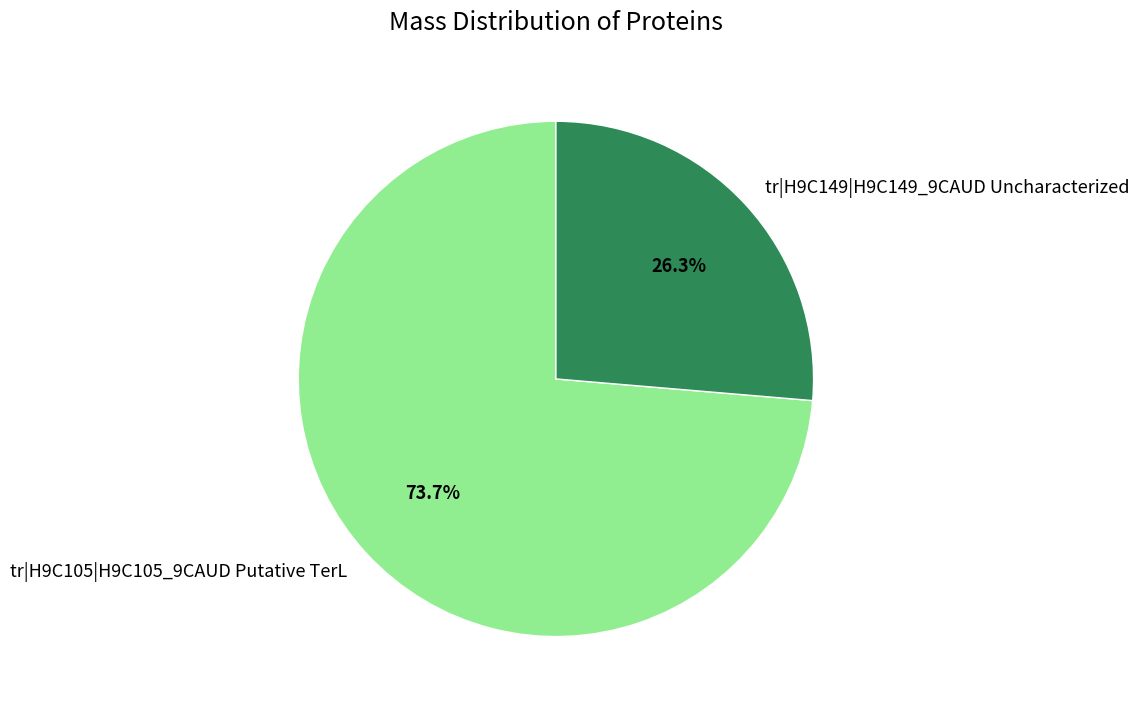

How many slices are in this pie chart?

2